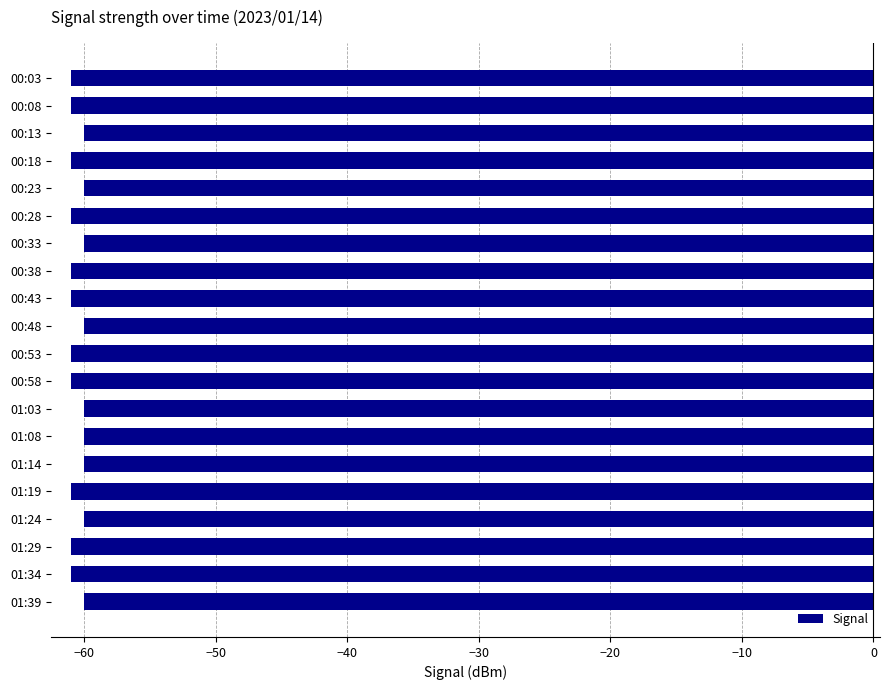

The value at 00:28 is -91. True or false?

False